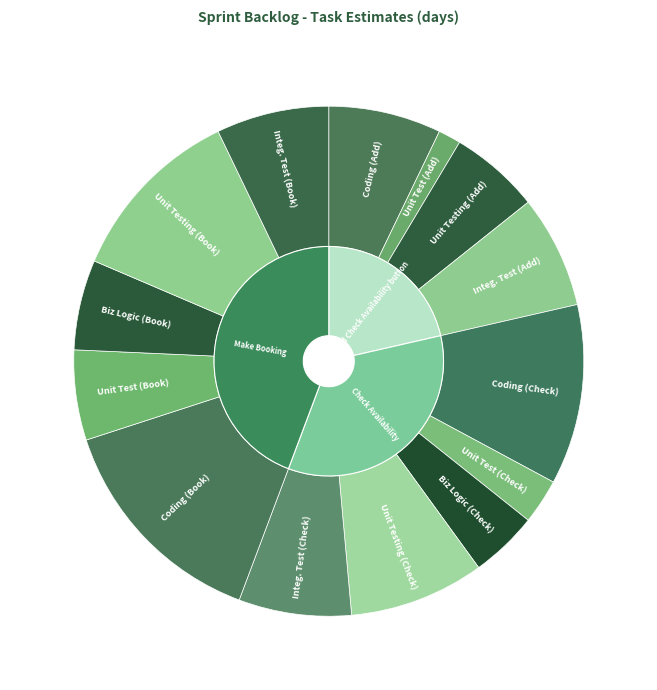

Which slice is the largest?

Make Booking